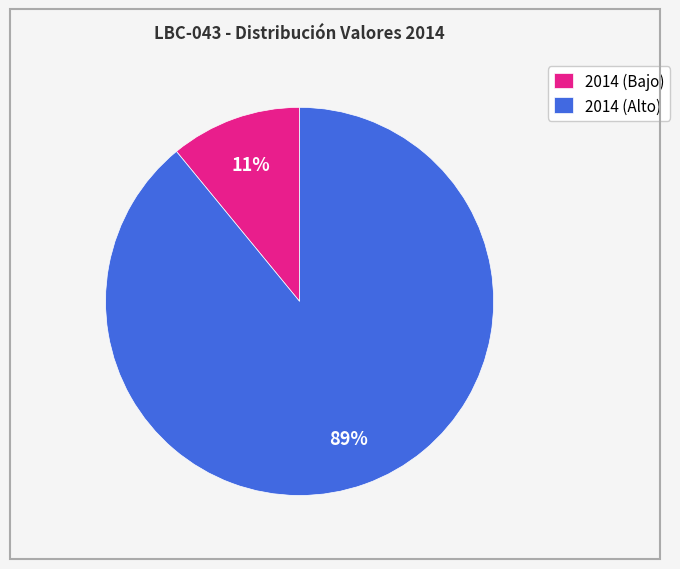

Rank the categories by value from highest to lowest.

2014 (Alto), 2014 (Bajo)